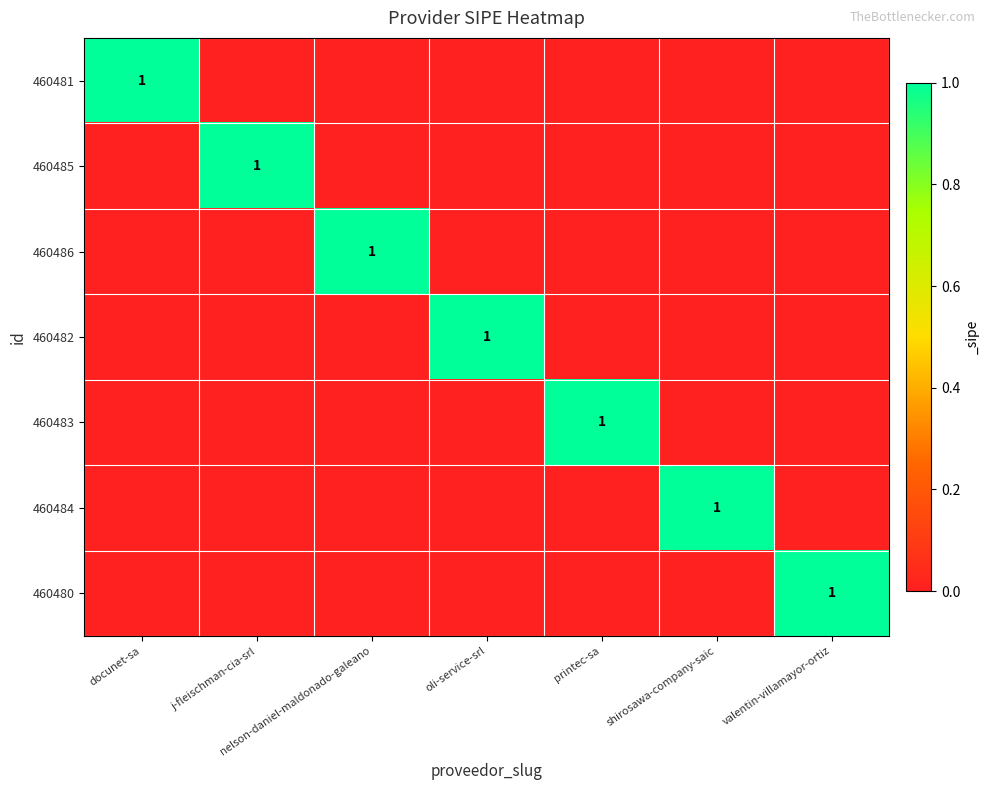

Is it true that 460481 equals 1 at docunet-sa?

True